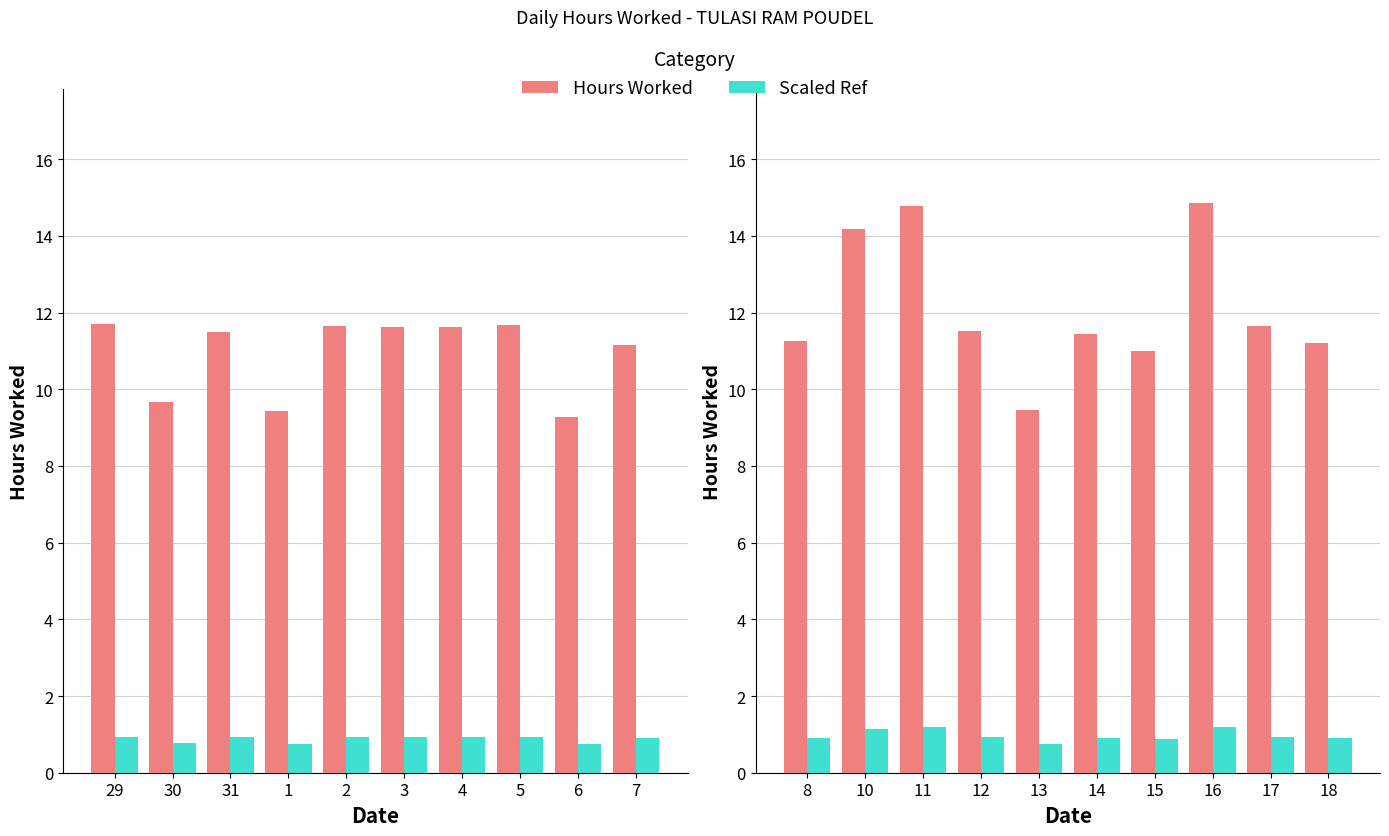

True or false: Hours Worked has a value of 4.7 at 11.

False